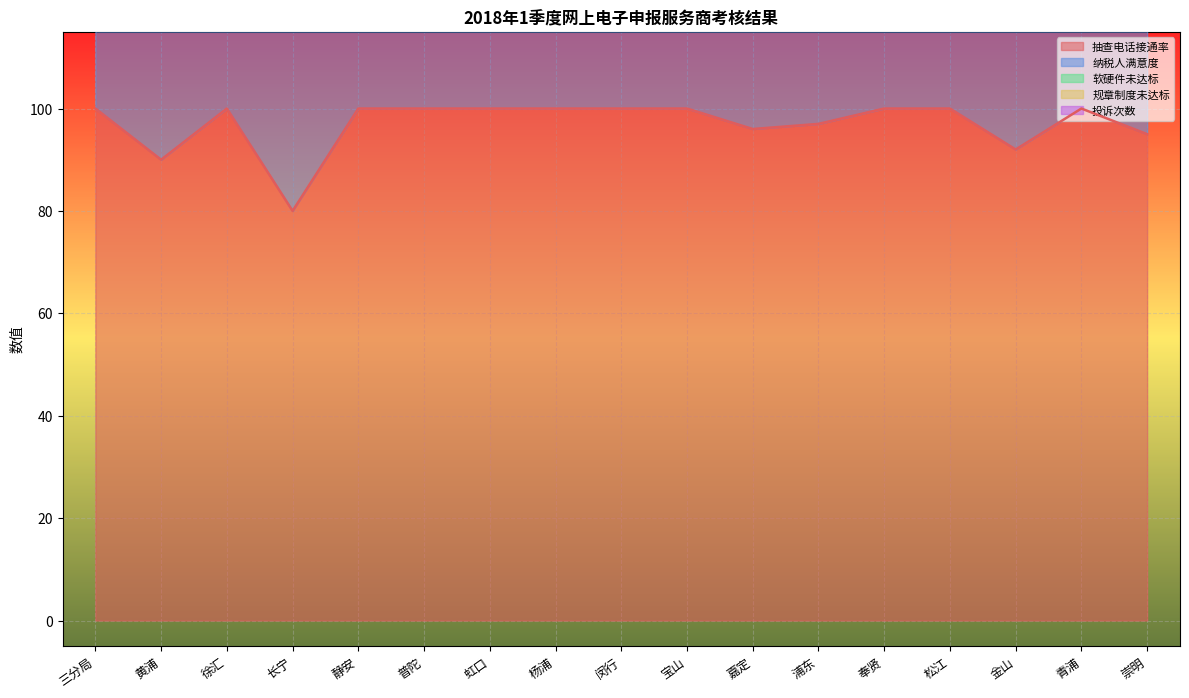

Reading left to right, transcribe all the data shown in this chart.

抽查电话接通率: 三分局=100.0	黄浦=90.0	徐汇=100.0	长宁=80.0	静安=100.0	普陀=100.0	虹口=100.0	杨浦=100.0	闵行=100.0	宝山=100.0	嘉定=96.0	浦东=97.0	奉贤=100.0	松江=100.0	金山=92.0	青浦=100.0	崇明=95.0
纳税人满意度: 三分局=100.0	黄浦=100.0	徐汇=100.0	长宁=100.0	静安=100.0	普陀=100.0	虹口=100.0	杨浦=100.0	闵行=100.0	宝山=100.0	嘉定=98.3	浦东=100.0	奉贤=100.0	松江=100.0	金山=100.0	青浦=97.0	崇明=100.0
软硬件未达标: 三分局=0.0	黄浦=0.0	徐汇=0.0	长宁=0.0	静安=0.0	普陀=0.0	虹口=0.0	杨浦=0.0	闵行=0.0	宝山=0.0	嘉定=0.0	浦东=0.0	奉贤=0.0	松江=0.0	金山=0.0	青浦=0.0	崇明=0.0
规章制度未达标: 三分局=0.0	黄浦=0.0	徐汇=0.0	长宁=0.0	静安=0.0	普陀=0.0	虹口=0.0	杨浦=0.0	闵行=0.0	宝山=0.0	嘉定=0.0	浦东=0.0	奉贤=0.0	松江=0.0	金山=0.0	青浦=0.0	崇明=0.0
投诉次数: 三分局=0.0	黄浦=0.0	徐汇=0.0	长宁=0.0	静安=0.0	普陀=0.0	虹口=0.0	杨浦=0.0	闵行=0.0	宝山=0.0	嘉定=0.0	浦东=0.0	奉贤=0.0	松江=0.0	金山=0.0	青浦=0.0	崇明=0.0